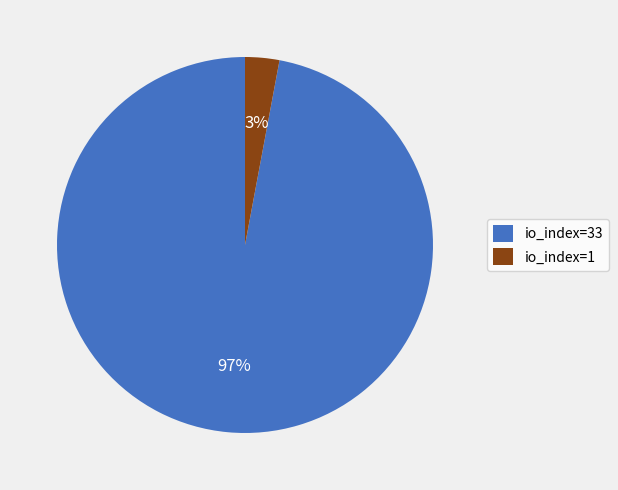

Which has a higher value, io_index=33 or io_index=1?

io_index=33